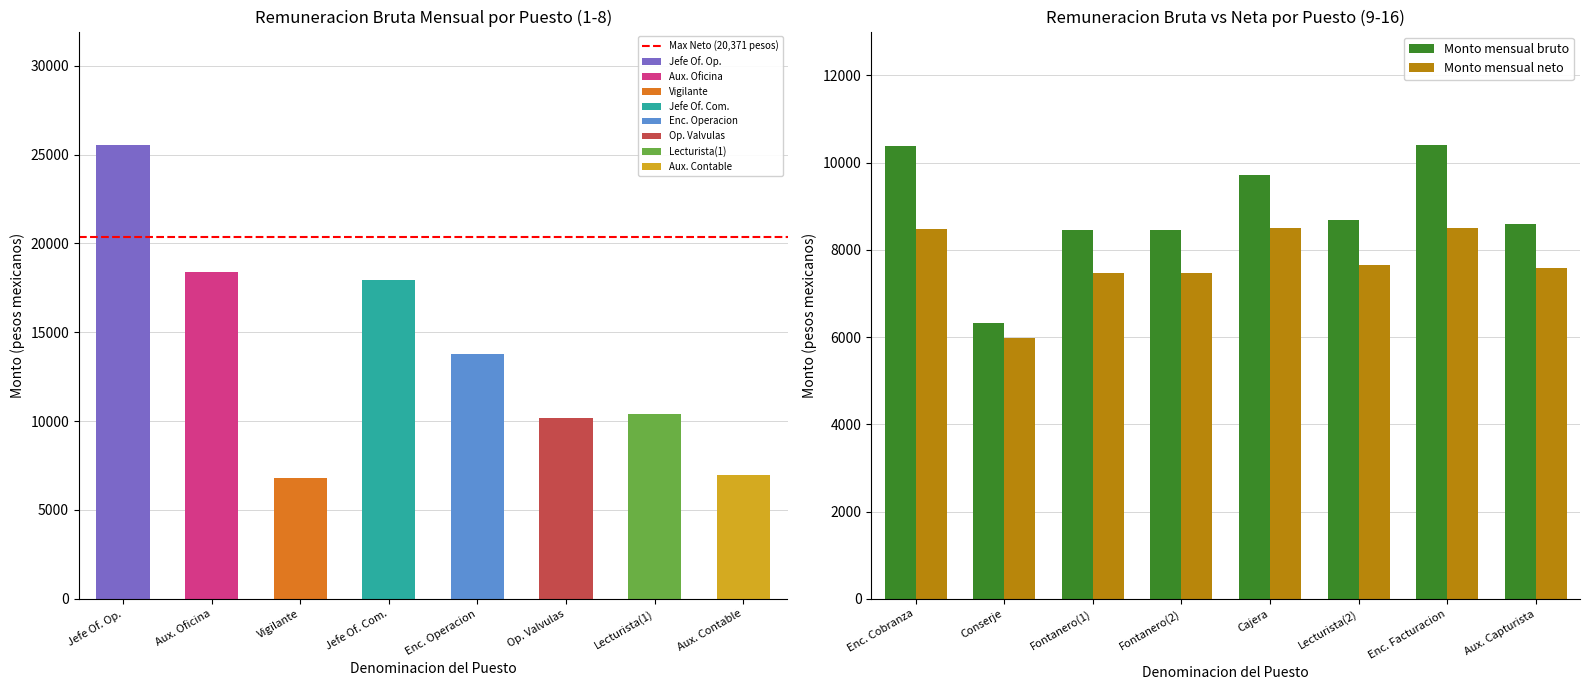

What is the minimum value shown in the chart?

5982.2